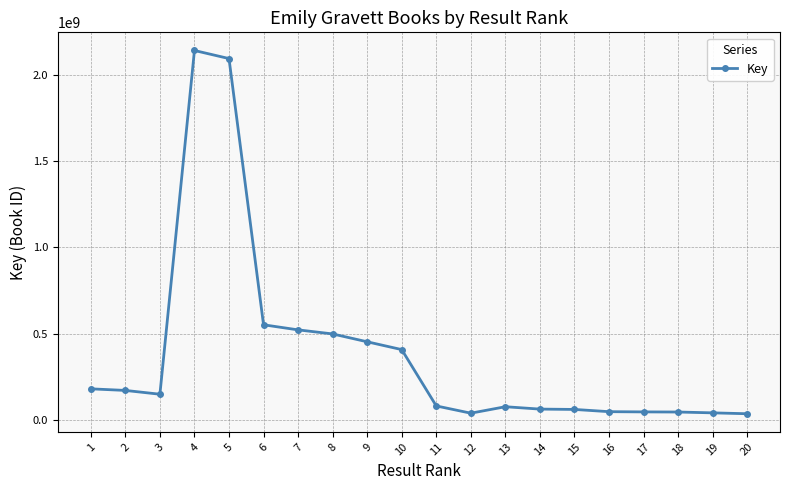

What is the sum of all values?

7692395958